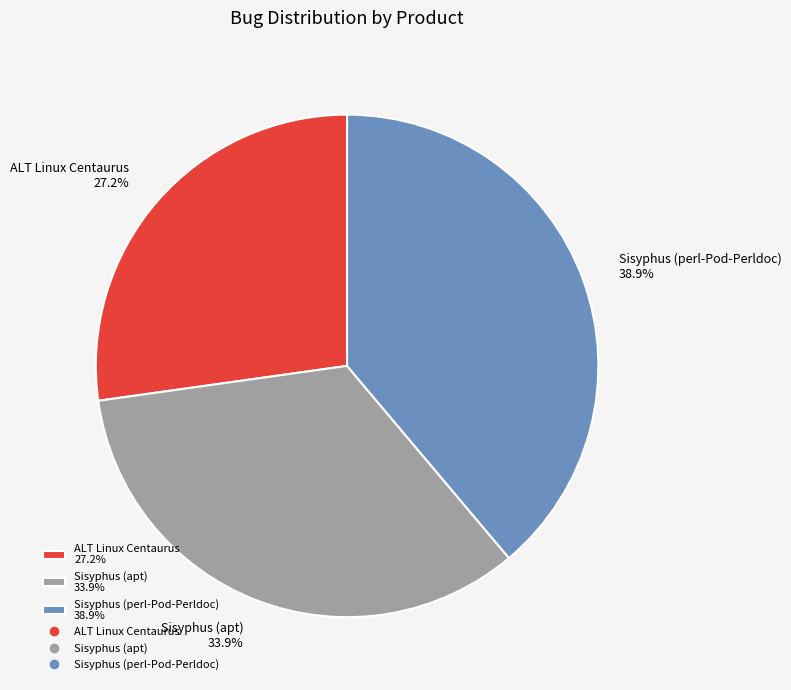

Does any single category account for the majority?

No